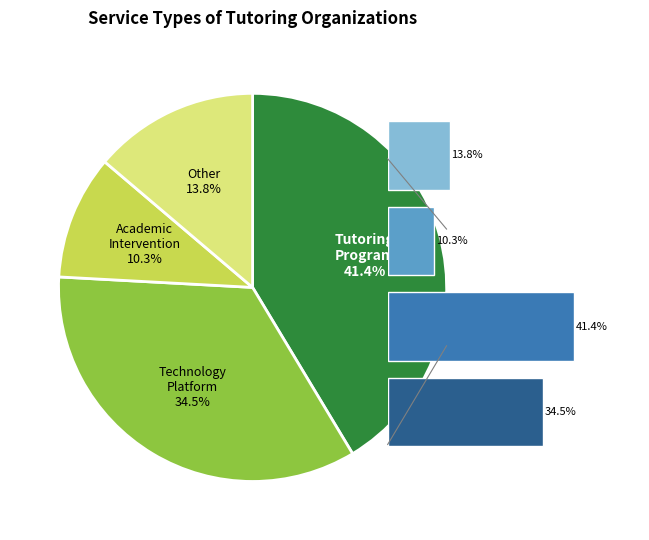

Which has a higher value, Other or Technology Platform?

Technology Platform